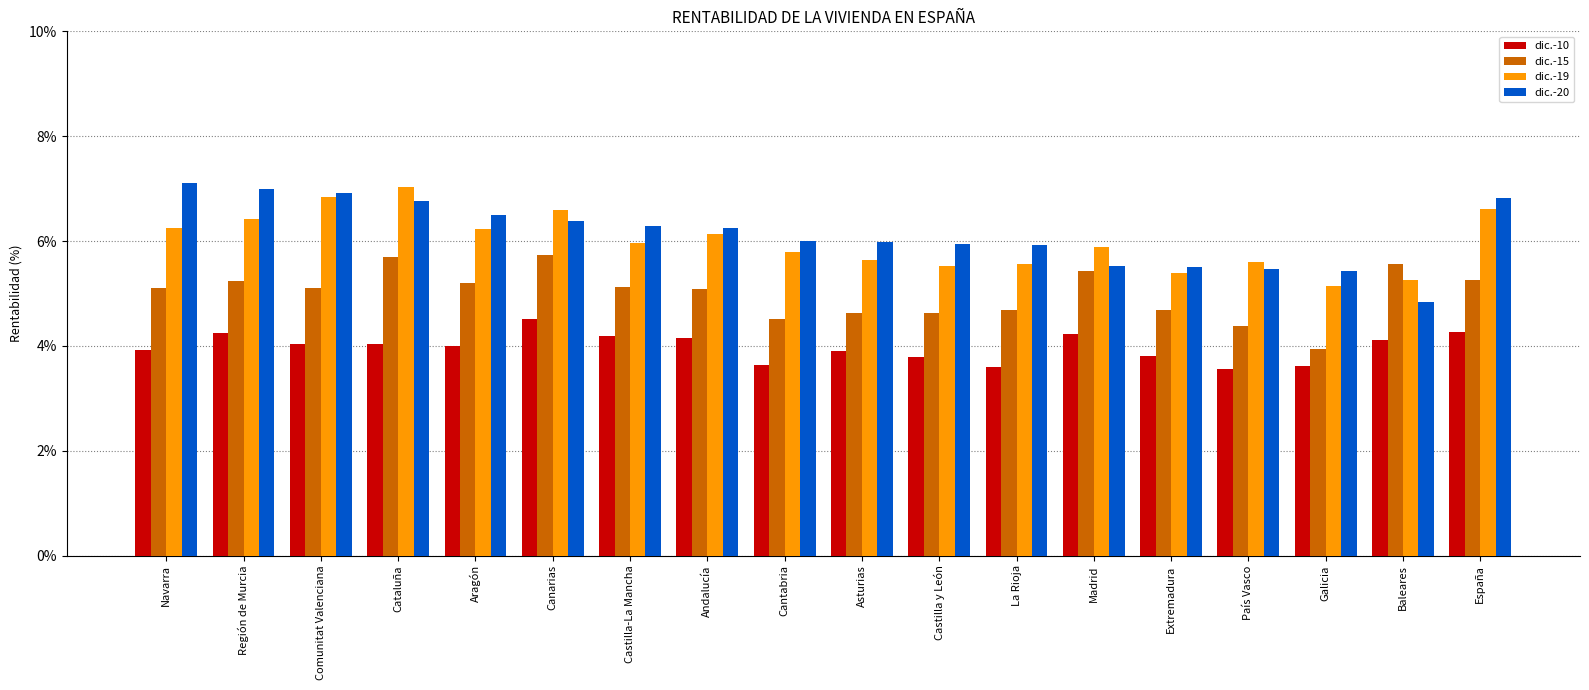

What is the maximum value shown in the chart?

7.1